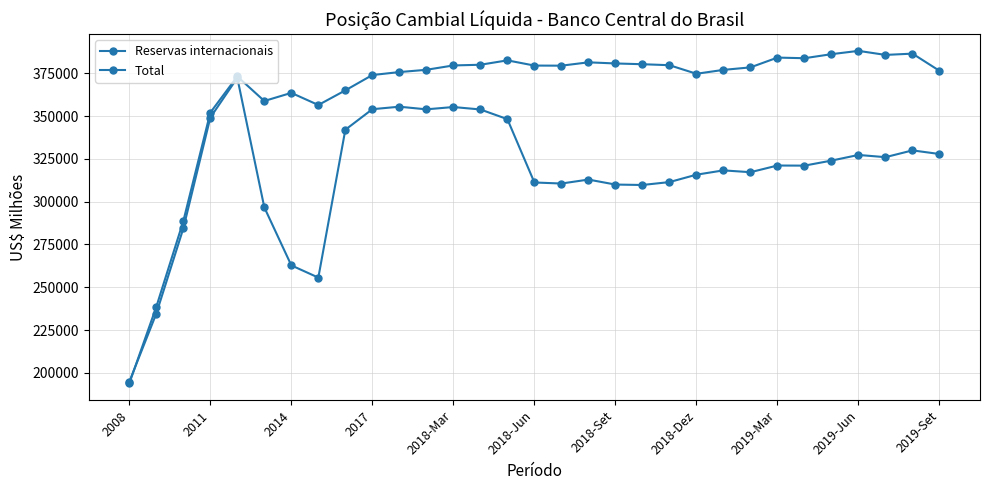

At which label is Reservas internacionais closest to 290937?

2014